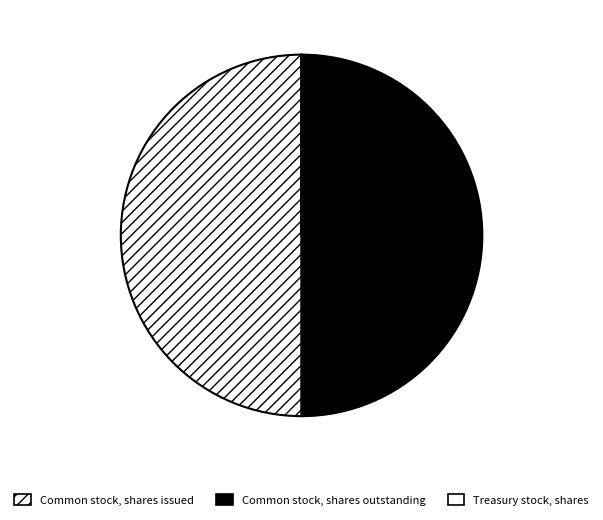

Is it true that Common stock, shares outstanding is 50% of the pie?

True